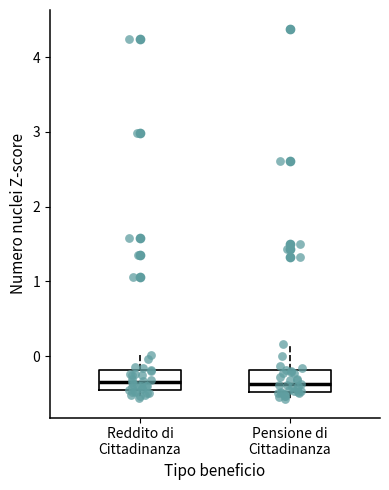

Reading left to right, read every box against the y-axis: the position of its median line, the range the box covers, and the ends of its whiskers. The values are not printed on the chart, so give them approximately, as read against the axis.

Reddito di Cittadinanza: median -0.4 (inside the box), box -0.4 to -0.2, whiskers -0.6 to 0.0
Pensione di Cittadinanza: median -0.4, box -0.5 to -0.2, whiskers -0.6 to 0.2